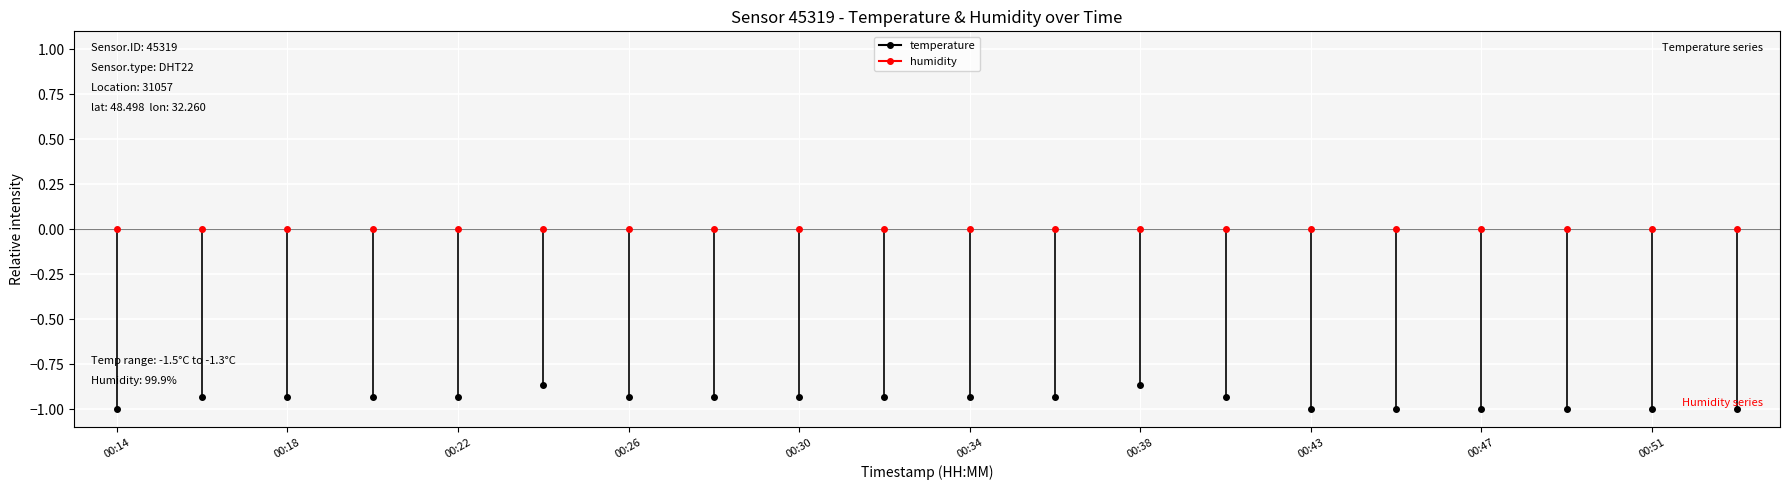

How many distinct data groups are displayed?

2